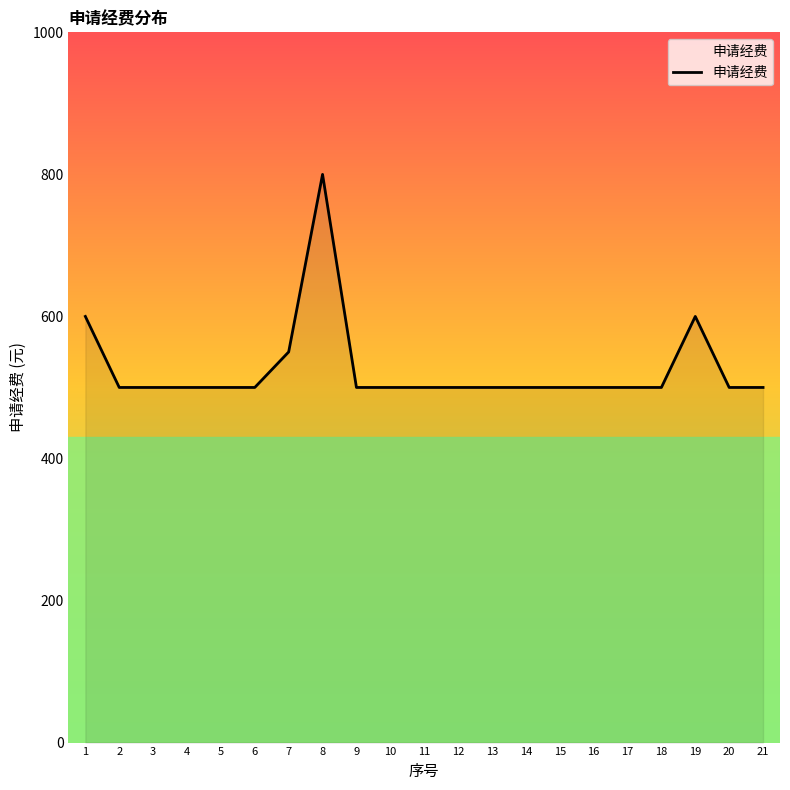

What is the maximum value shown in the chart?

800